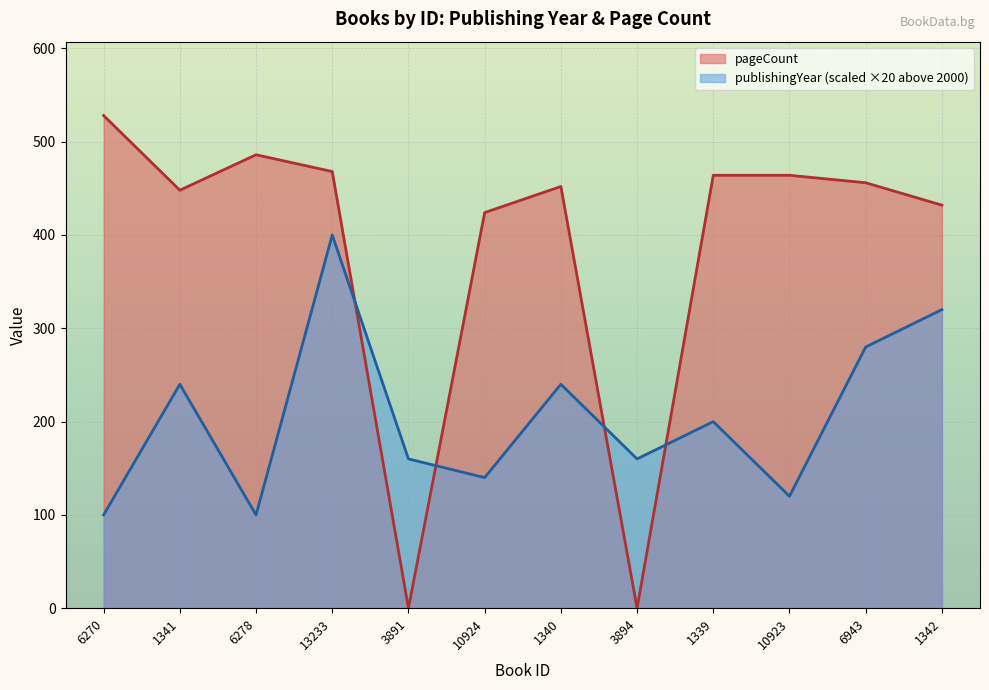

How many interior local peaks does the pageCount series have?

2